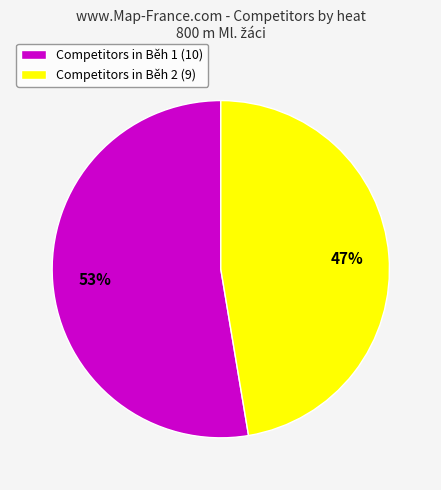

What percentage is the Competitors in Běh 2 (9) slice, to the nearest percent?

47%